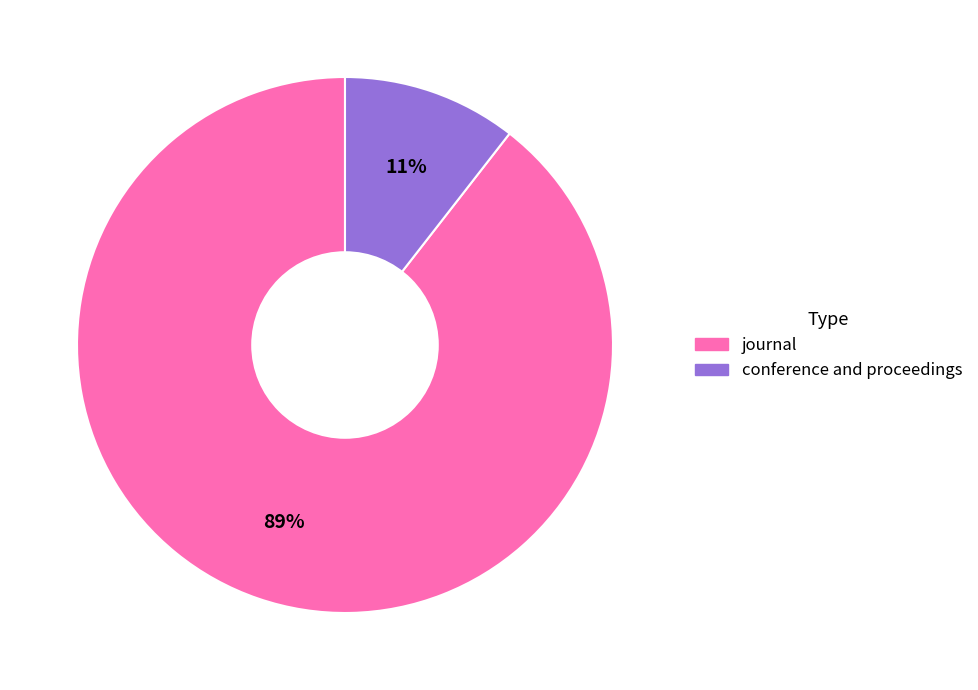

Between conference and proceedings and journal, which is larger?

journal